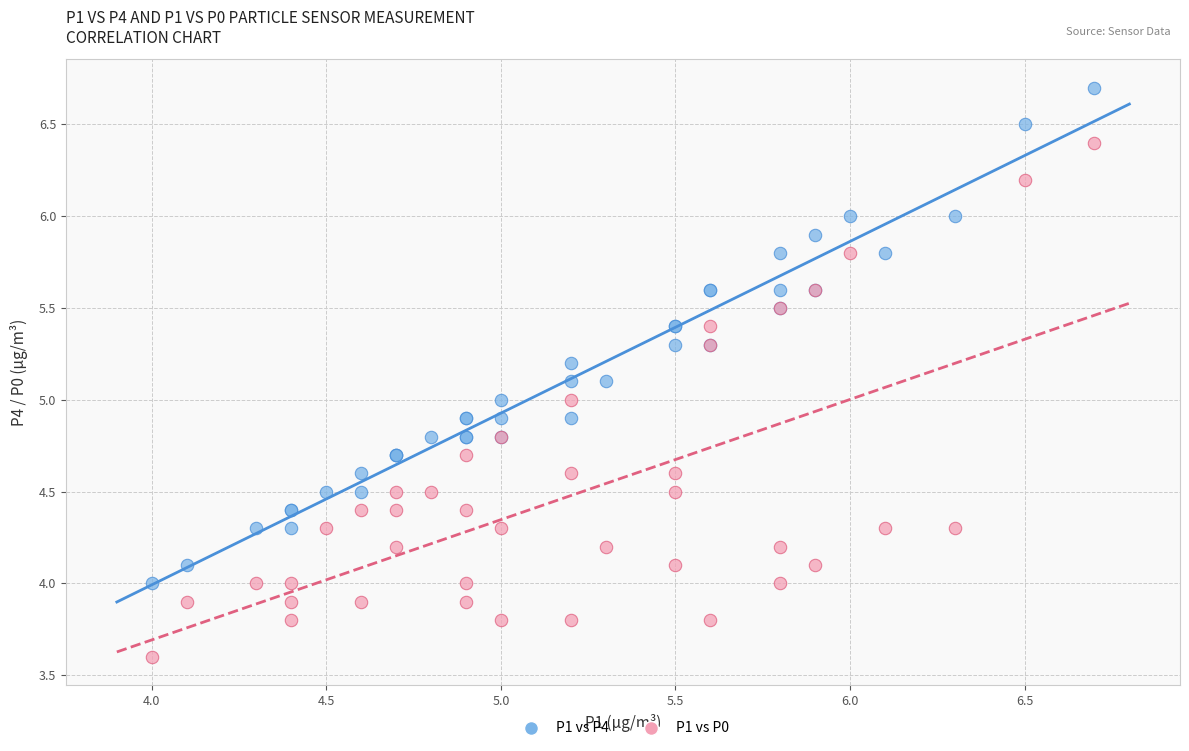

Which series reaches the maximum Y coordinate?

P1 vs P4